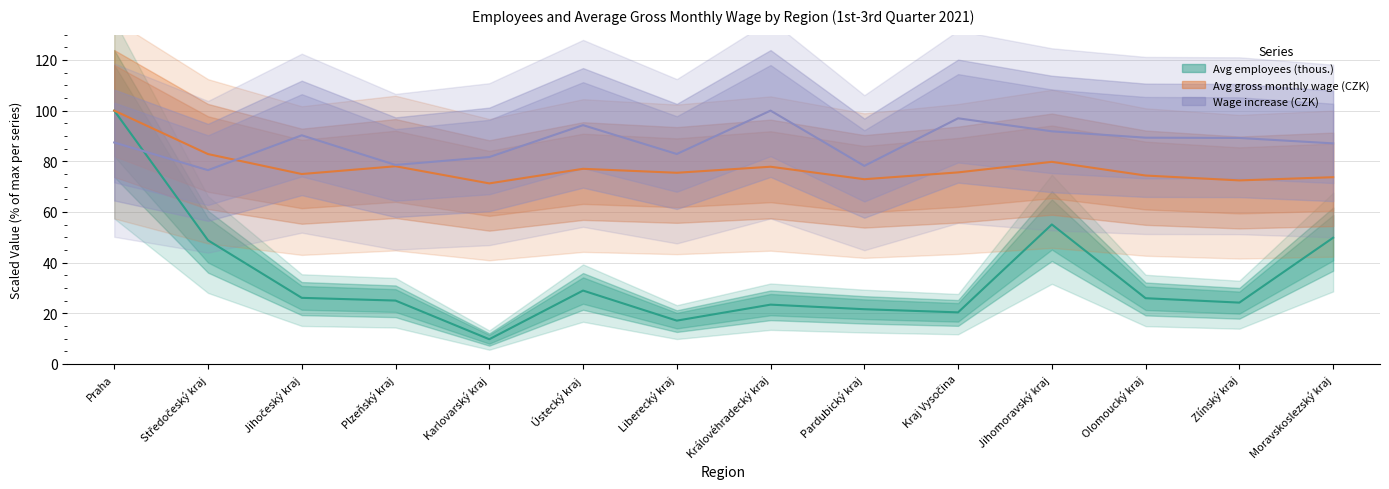

What is the total value across all series at Liberecký kraj?

175.4